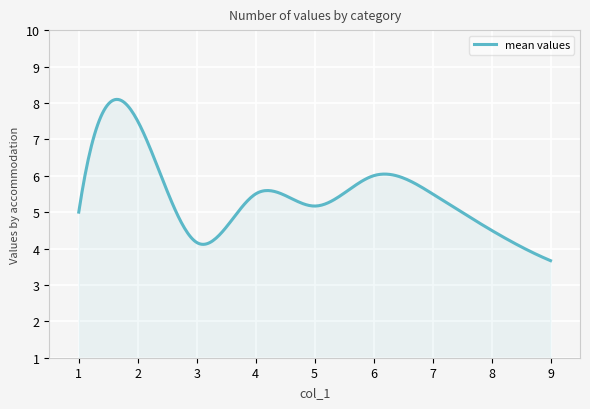

What is the difference between the maximum and minimum values?

4.4